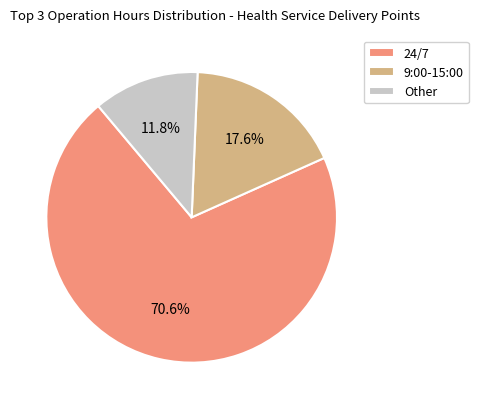

Count the number of slices in the pie.

3